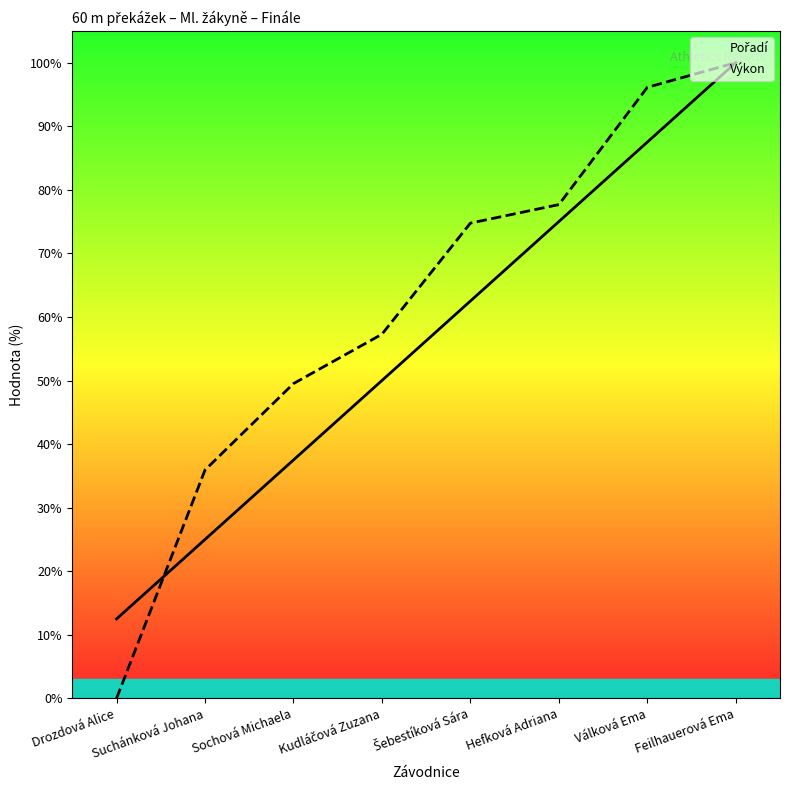

What position from the left is Feilhauerová Ema?

8